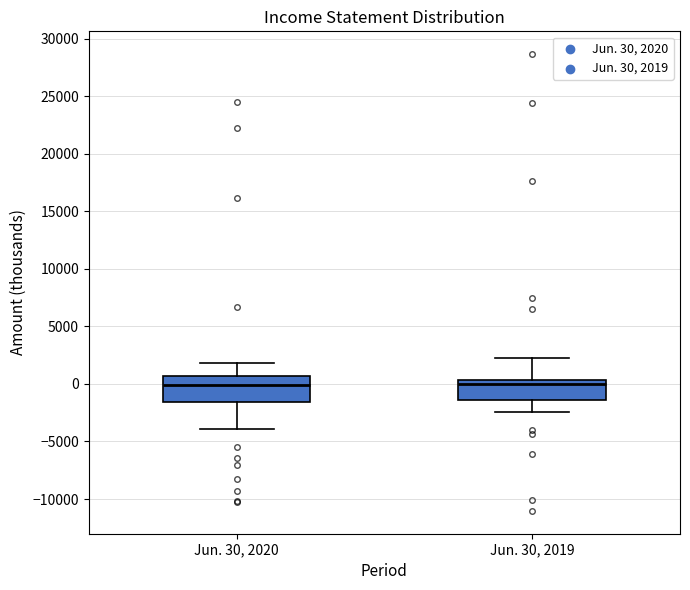

Reading left to right, transcribe this box plot: for each box, give where its median line is, the range the box spans, and where its two whiskers end, as read against the y-axis. The values are not printed on the chart, so give them approximately, as read against the axis.

Jun. 30, 2020: median 0, box -1500 to 500, whiskers -4000 to 2000
Jun. 30, 2019: median 0, box -1500 to 500, whiskers -2500 to 2500